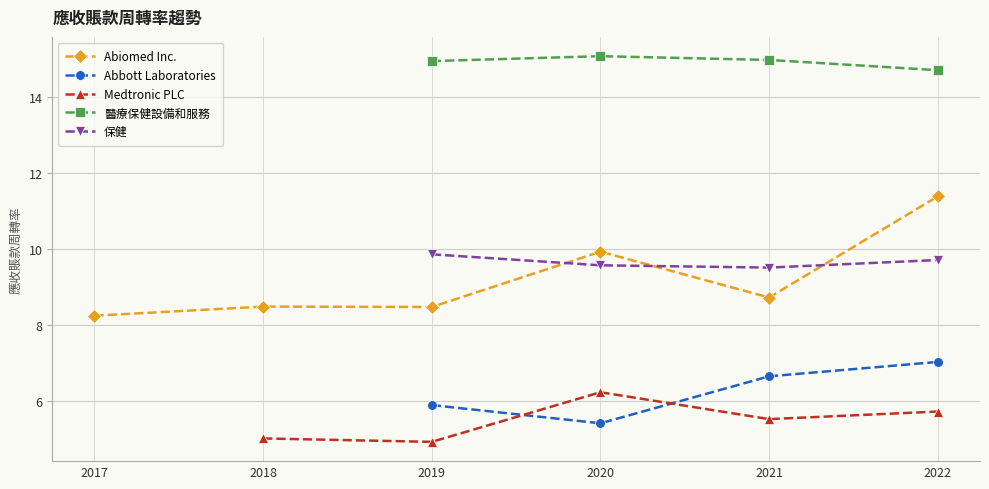

True or false: 醫療保健設備和服務 has a value of 15.1 at 2020-03-31.

True